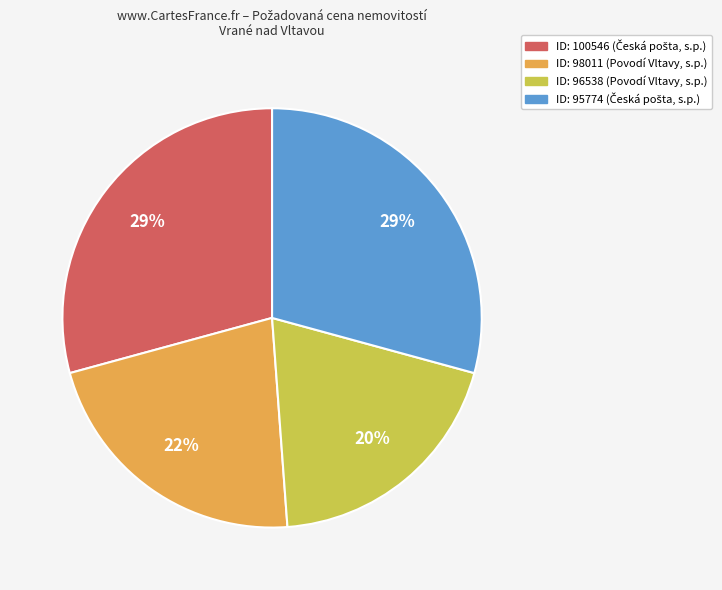

To the nearest percent, what is the average slice percentage?

25%